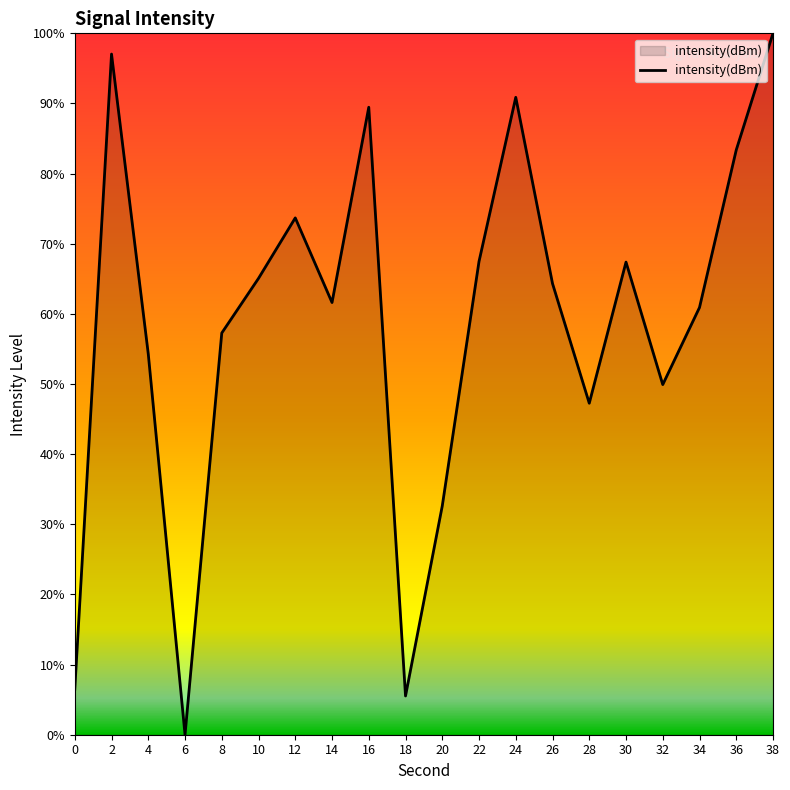

The value at 2 is 97.0. True or false?

True